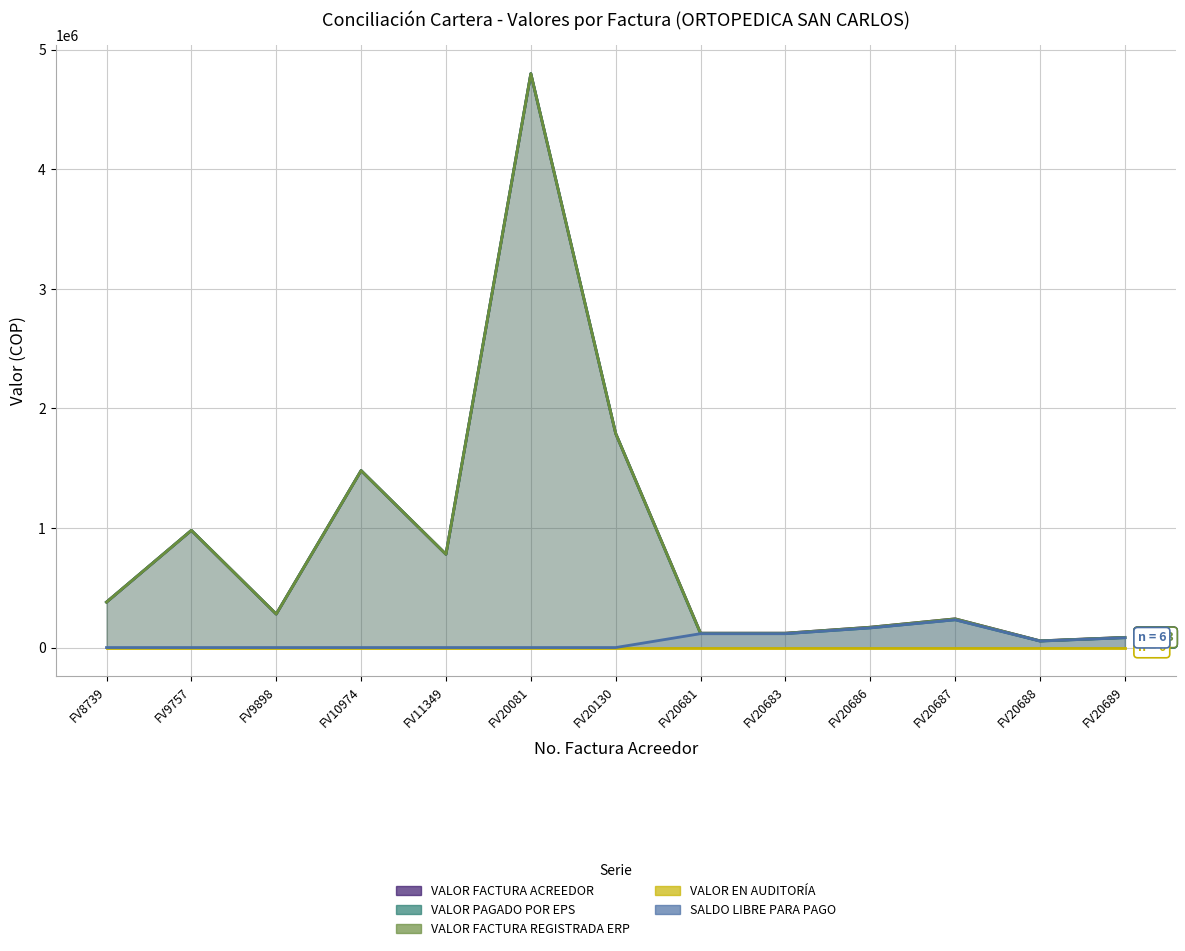

How many interior local valleys does the VALOR PAGADO POR EPS series have?

3